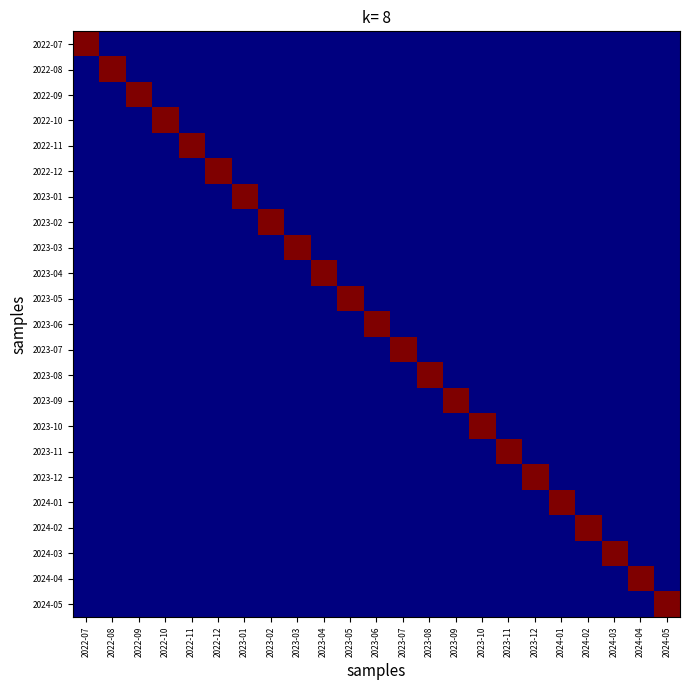

At 2022-07, list the series in order from smallest to largest.

2023-09, 2023-03, 2022-11, 2022-10, 2023-12, 2023-08, 2023-10, 2022-12, 2024-02, 2024-01, 2023-06, 2023-07, 2023-11, 2024-03, 2023-02, 2023-04, 2024-04, 2023-05, 2024-05, 2022-09, 2022-08, 2023-01, 2022-07